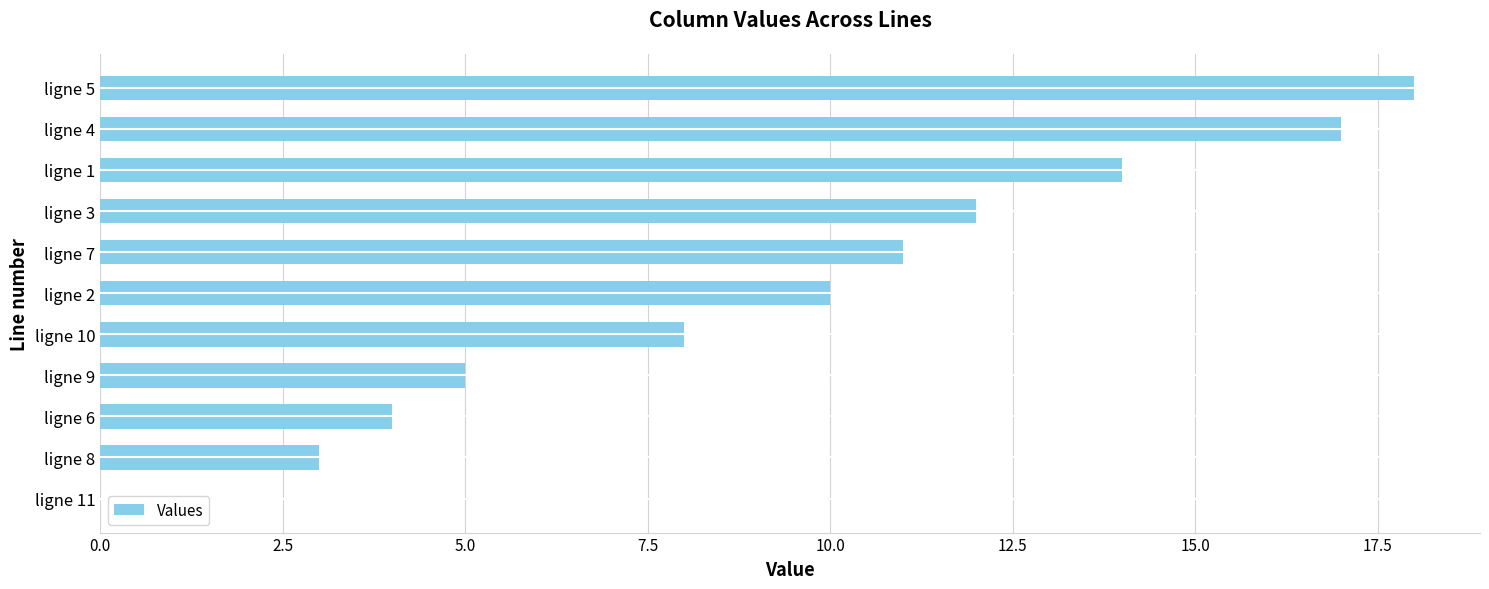

What is the change in value from ligne 9 to ligne 10?

+3